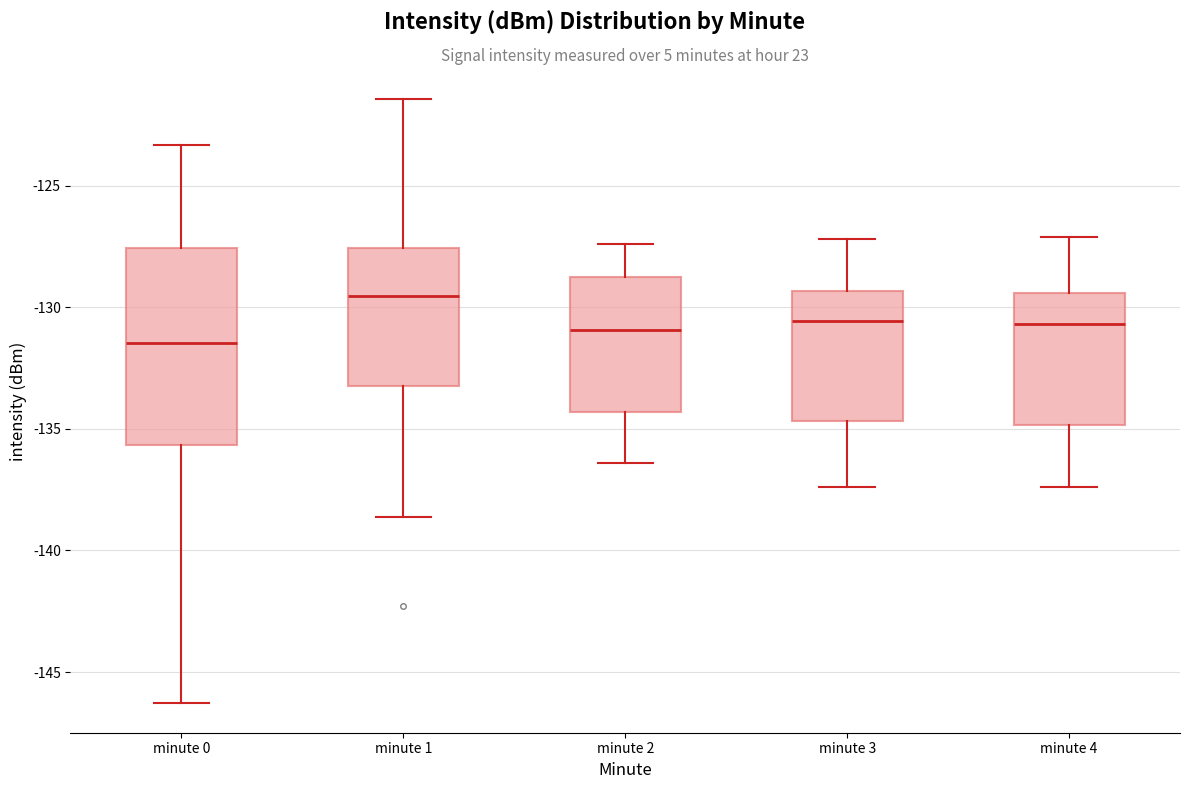

Which box has the lowest median line?

minute 0